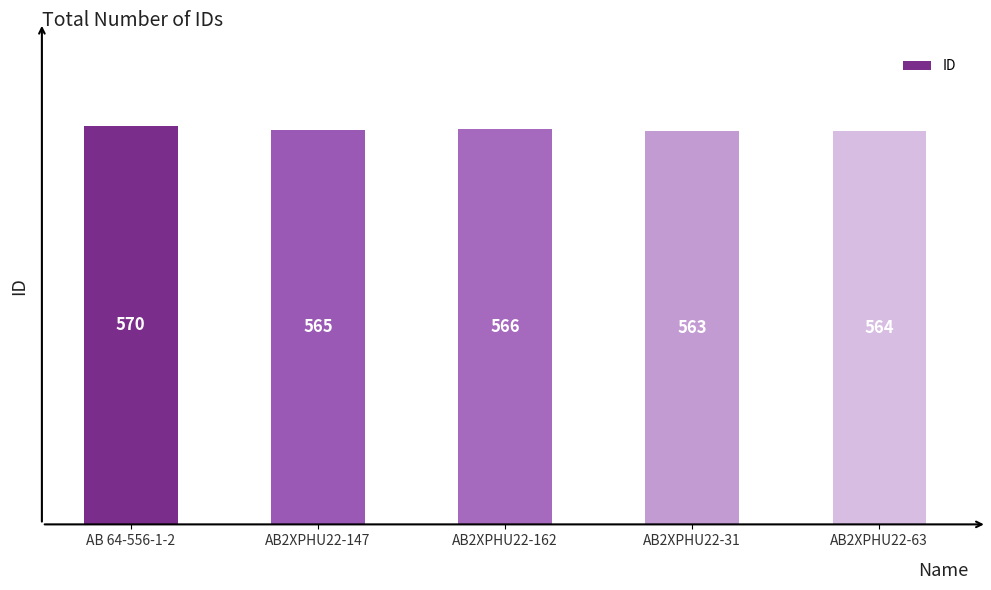

List the labels in order of value, smallest first.

AB2XPHU22-31, AB2XPHU22-63, AB2XPHU22-147, AB2XPHU22-162, AB 64-556-1-2